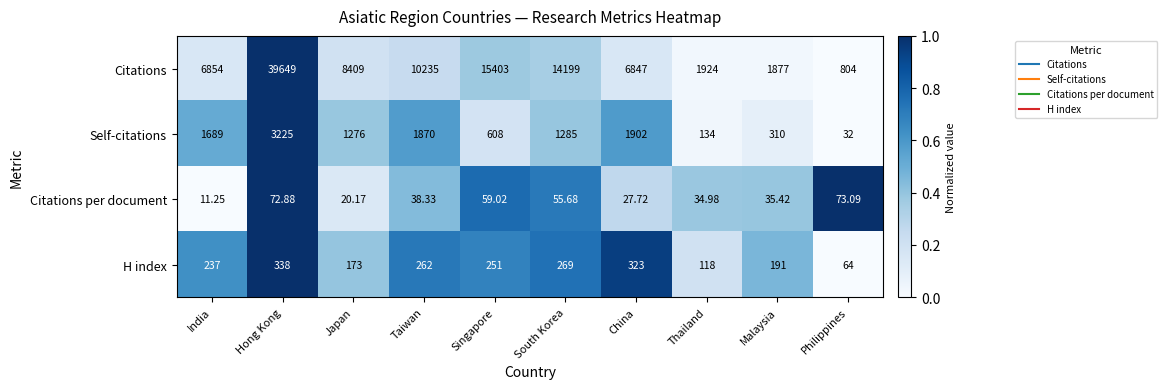

At which category is the sum across all series the highest?

Hong Kong